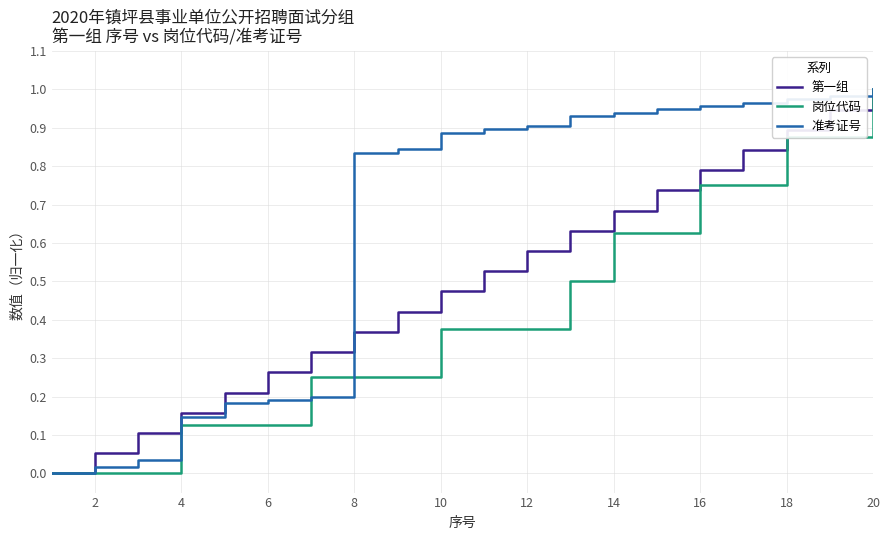

List the series in order of their overall mean, lowest first.

岗位代码, 第一组, 准考证号